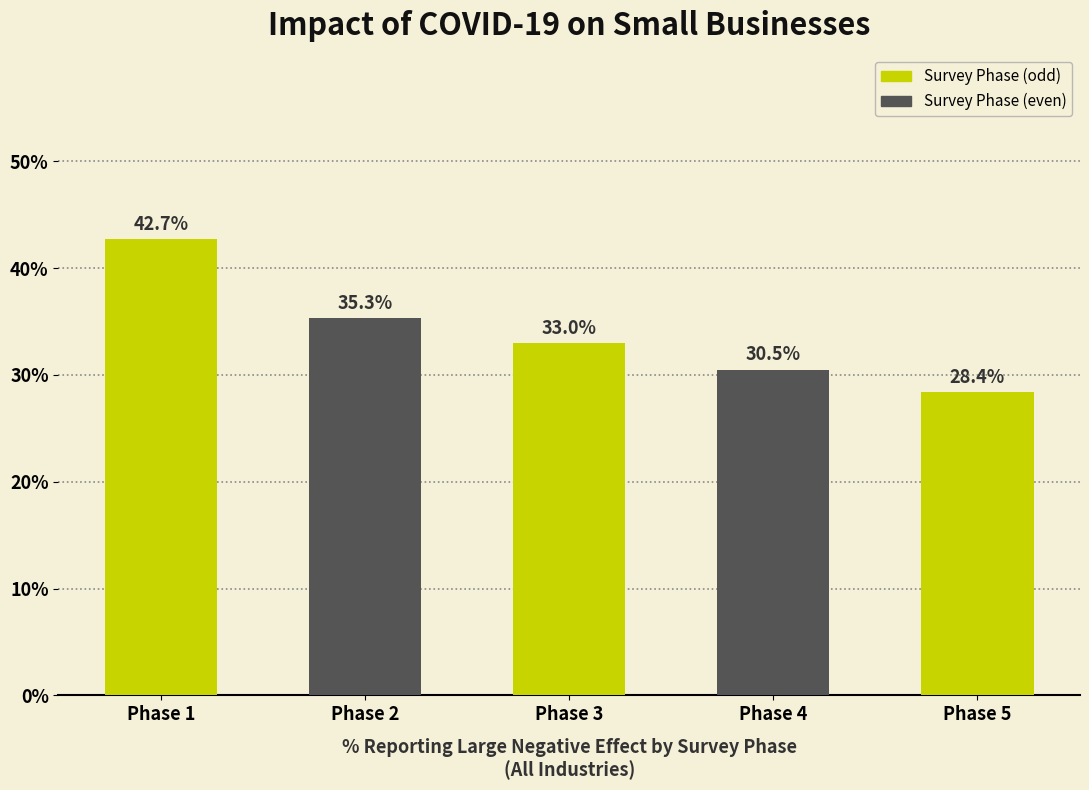

What is the minimum value shown in the chart?

0.3